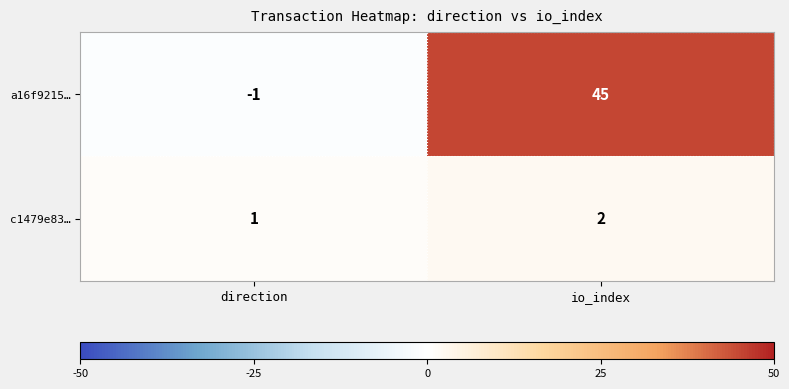

Which series changed the most between direction and io_index?

a16f9215…